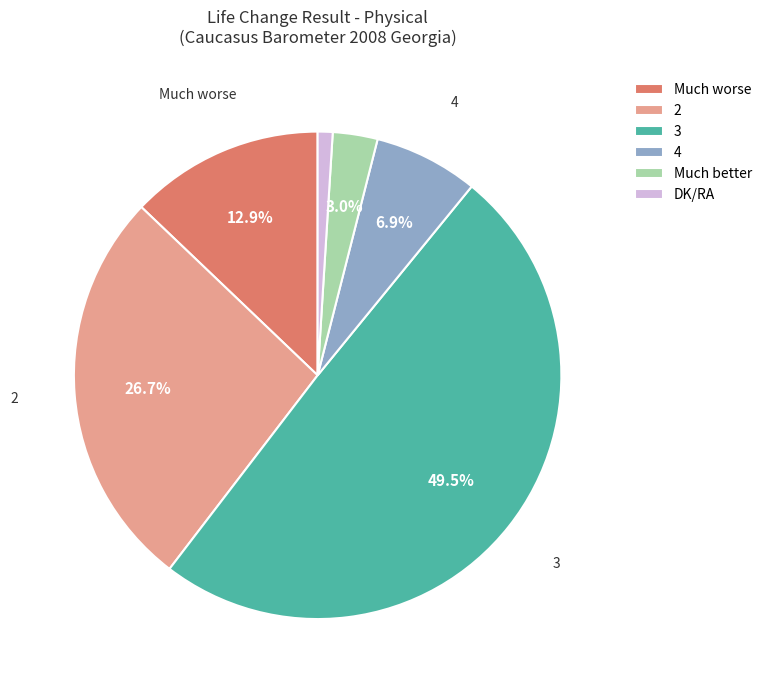

What is the smallest slice in the pie chart?

DK/RA